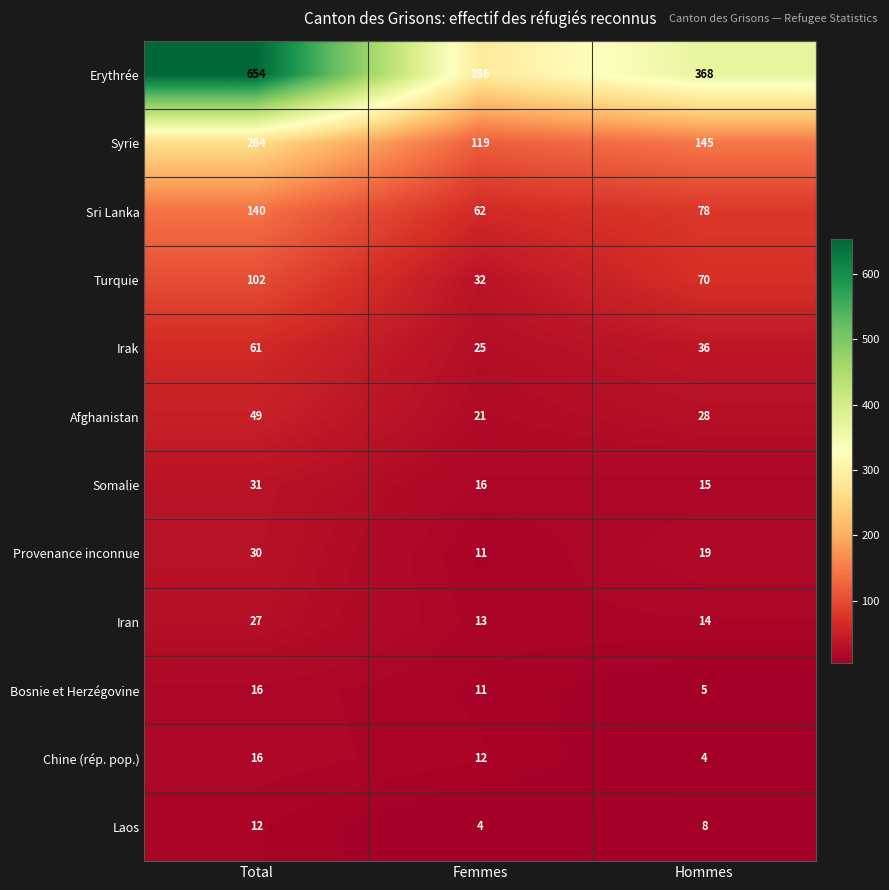

What is the spread (max minus min) of values at Total?

642